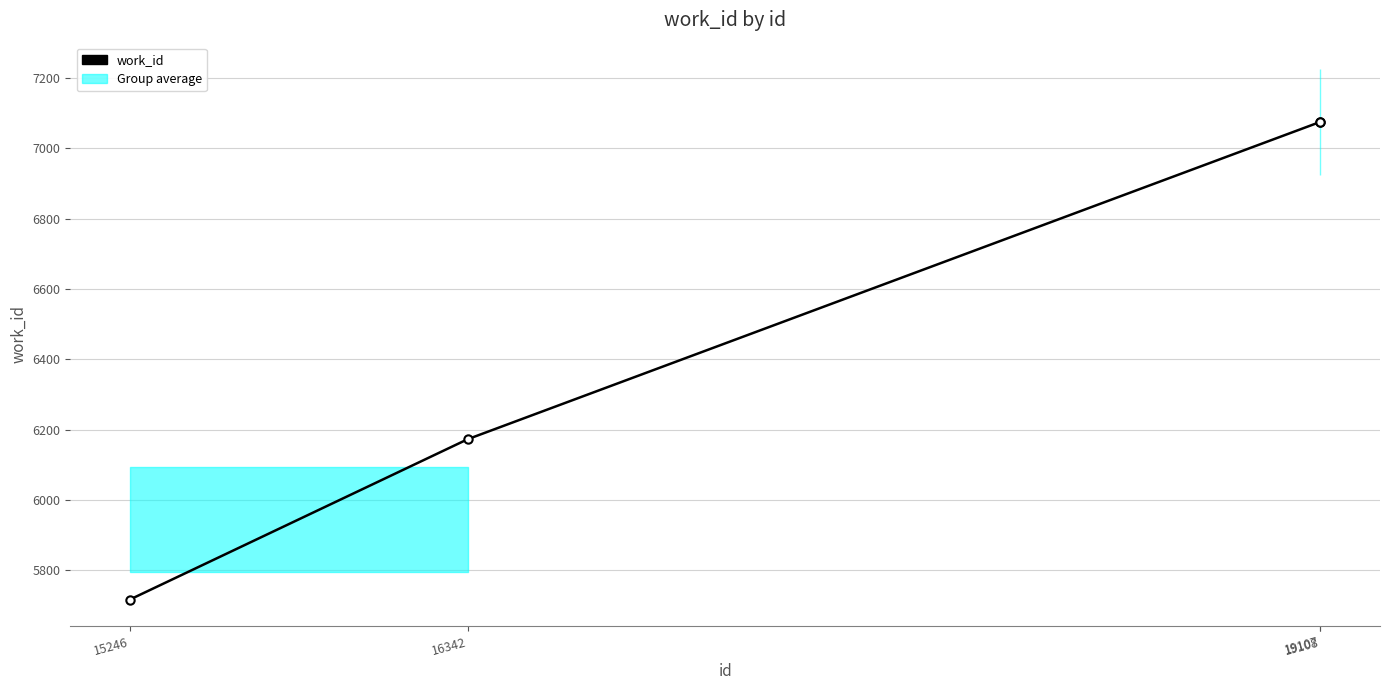

Reading left to right, what are all the values shown in this chart?

15246=5717	16342=6173	19107=7075	19108=7075